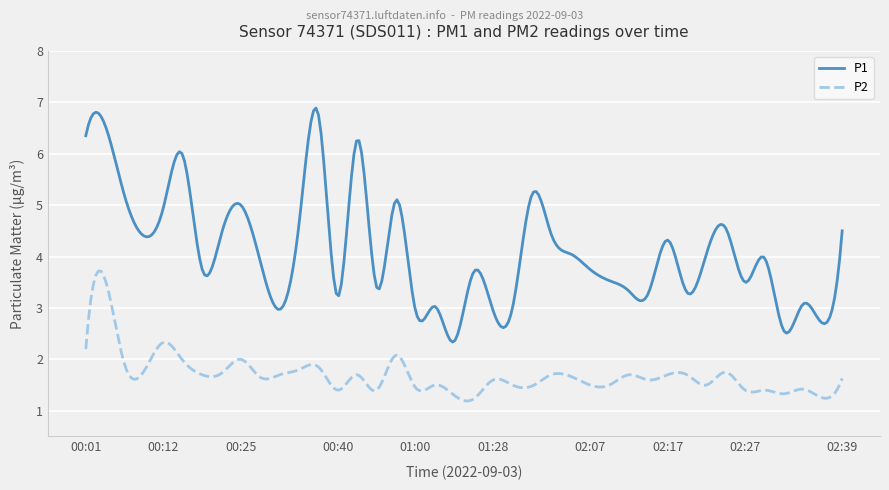

Rank the series by their average value, from lowest to highest.

P2, P1